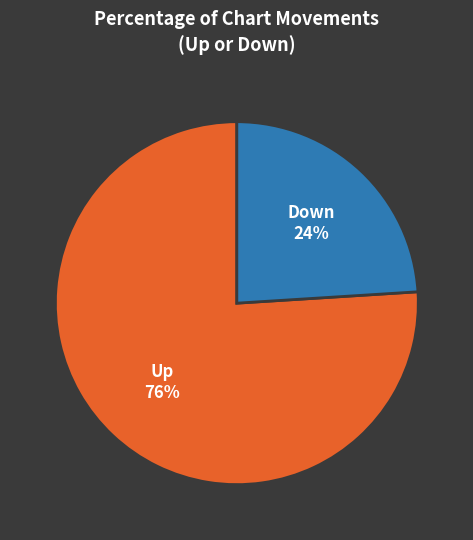

True or false: Up accounts for 76% of the total.

True